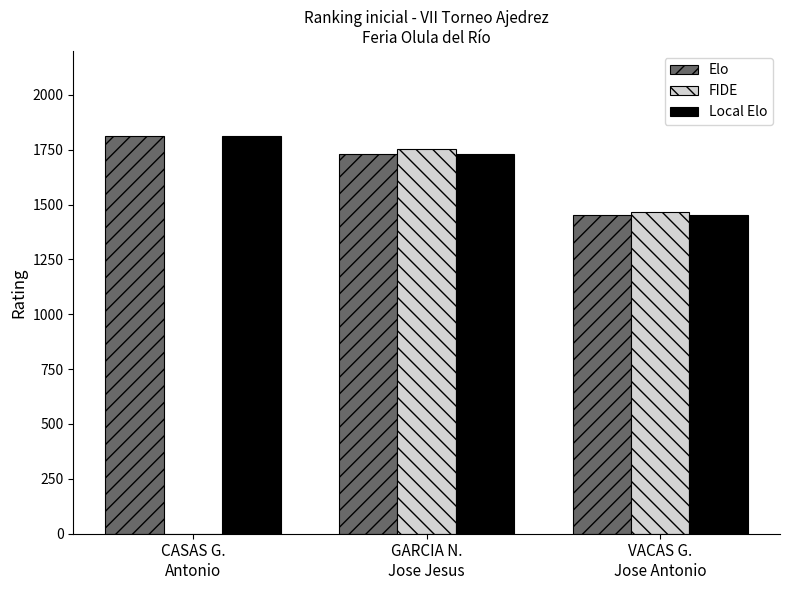

What is the sum of all FIDE values?

3217